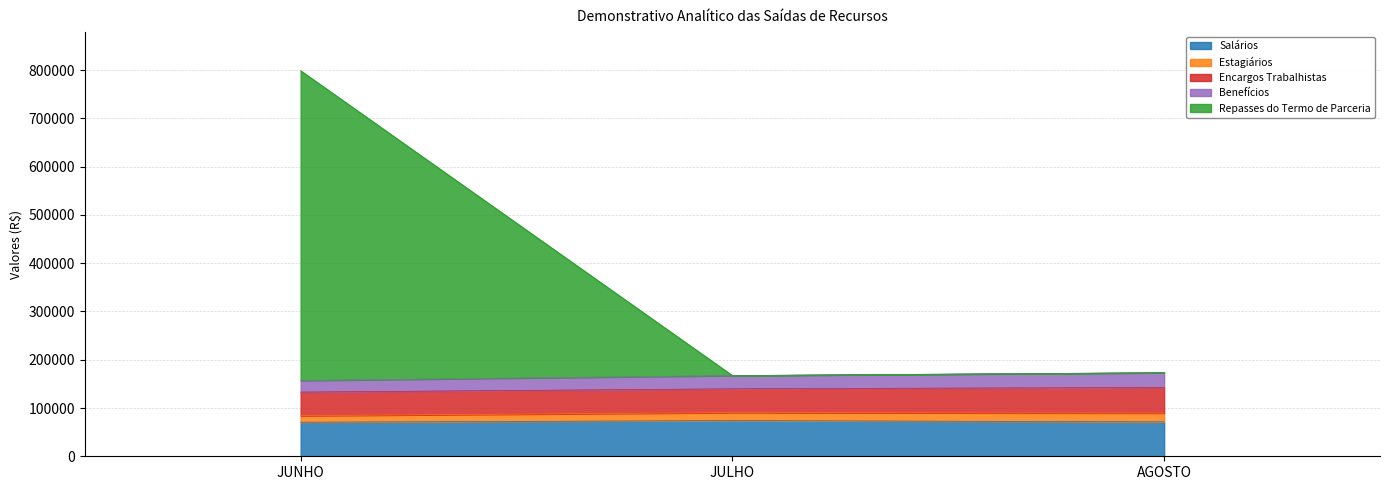

Which series has the largest range (max minus min)?

Repasses do Termo de Parceria